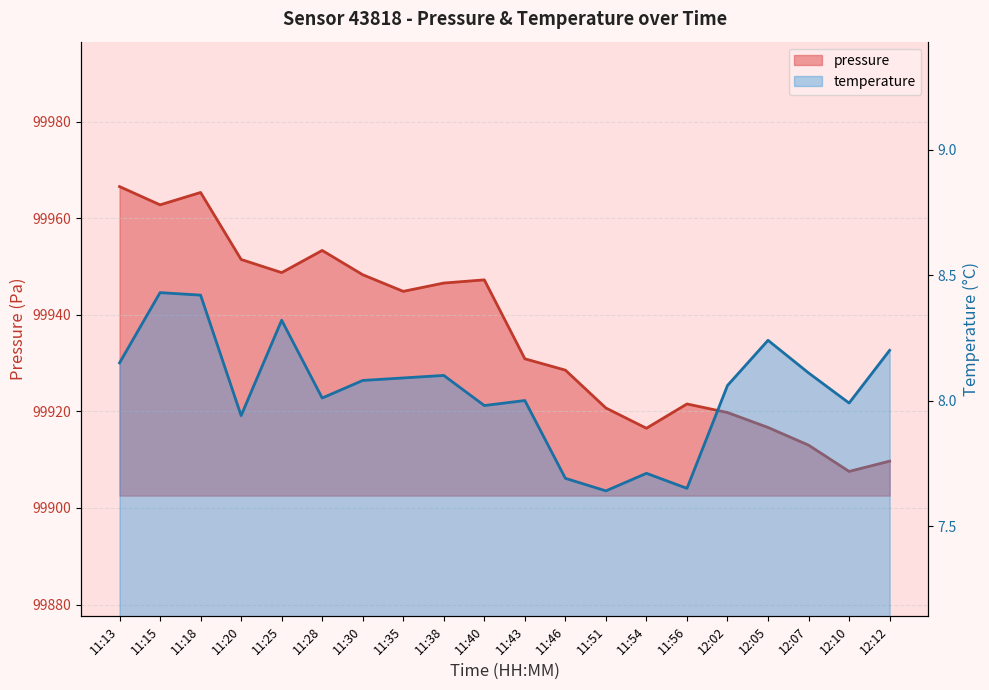

What position from the right is 11:35?

13